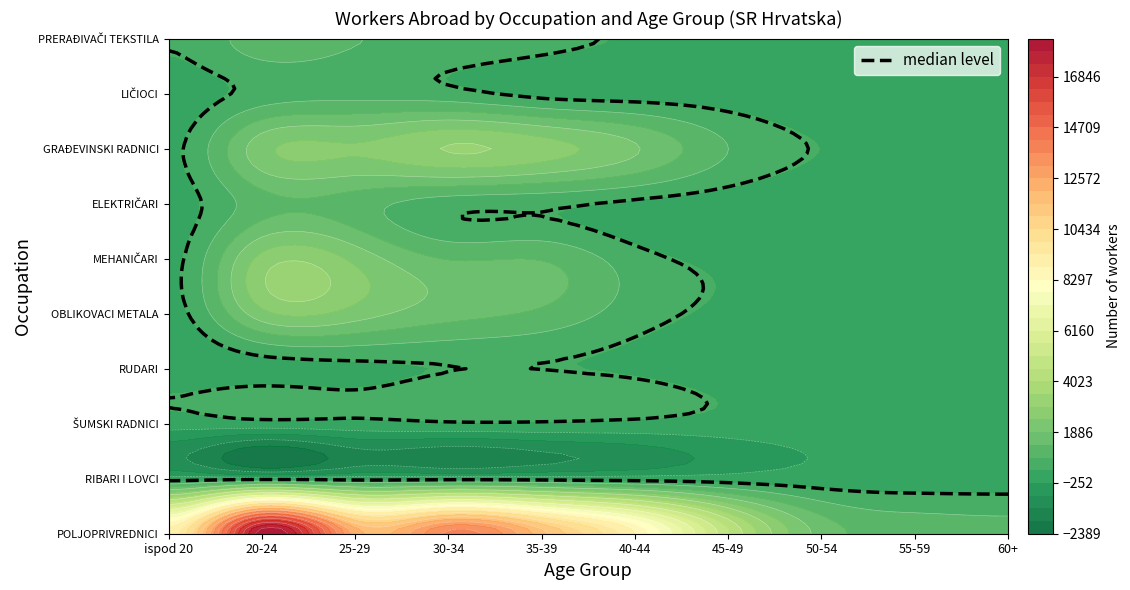

Reading left to right, extract all data points from this chart.

POLJOPRIVREDNICI - Landwirte: 9110	18280	12383	13784	11714	8822	4626	1690	1091	1005
RIBARI I LOVCI - Fischer: 17	69	50	83	69	31	13	10	8	9
ŠUMSKI RADNICI - Forstarbeiter: 8	91	125	237	243	178	96	11	11	9
RUDARI - Bergarbeiter: 7	96	184	305	312	227	71	16	9	4
OBLIKOVACI METALA: 129	2233	2168	1563	1237	539	197	60	30	24
MEHANIČARI - Maschinenmechaniker: 180	2603	2270	1320	1308	512	184	69	42	34
ELEKTRIČARI - Elektriker: 81	1136	1073	523	430	208	62	21	7	9
GRAĐEVINSKI RADNICI - Bauarbeiter: 212	2227	2477	2985	2675	1944	820	280	184	108
LIČIOCI - Maler: 49	494	619	489	151	63	50	18	13	10
PRERAĐIVAČI TEKSTILA: 350	1094	850	693	494	232	159	70	38	31